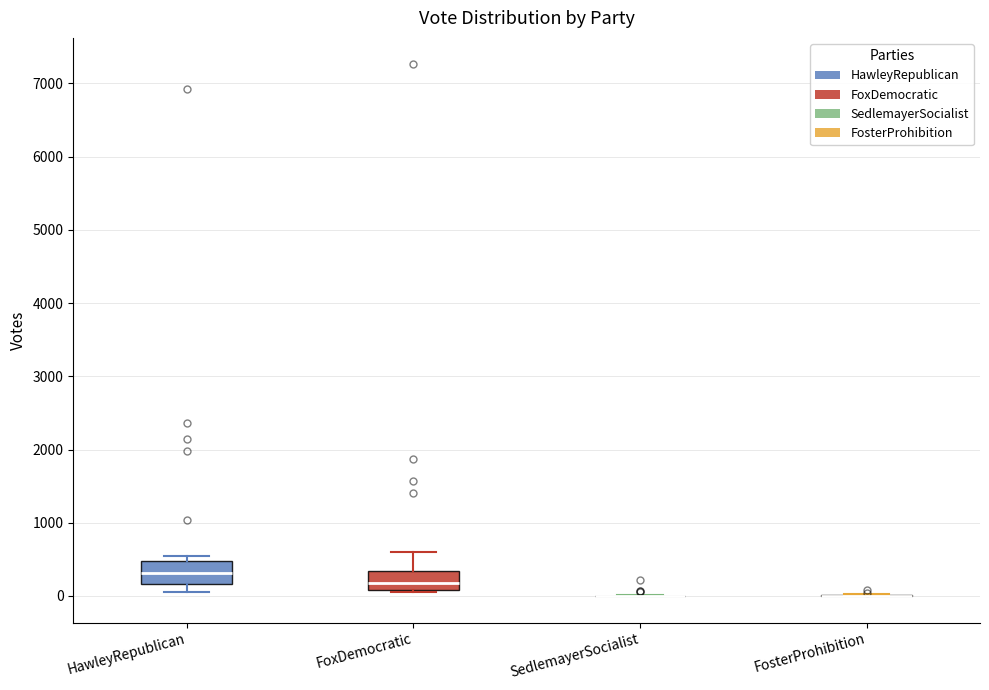

Reading left to right, transcribe this box plot: for each box, give where its median line is, the range the box spans, and where its two whiskers end, as read against the y-axis. The values are not printed on the chart, so give them approximately, as read against the axis.

HawleyRepublican: median 300, box 200 to 500, whiskers 0 to 500 (just above the box's upper edge)
FoxDemocratic: median 200, box 100 to 300, whiskers 100 to 600
SedlemayerSocialist: box collapsed to a line at 0, whiskers 0 to 0
FosterProhibition: box collapsed to a line at 0, whiskers 0 to 0